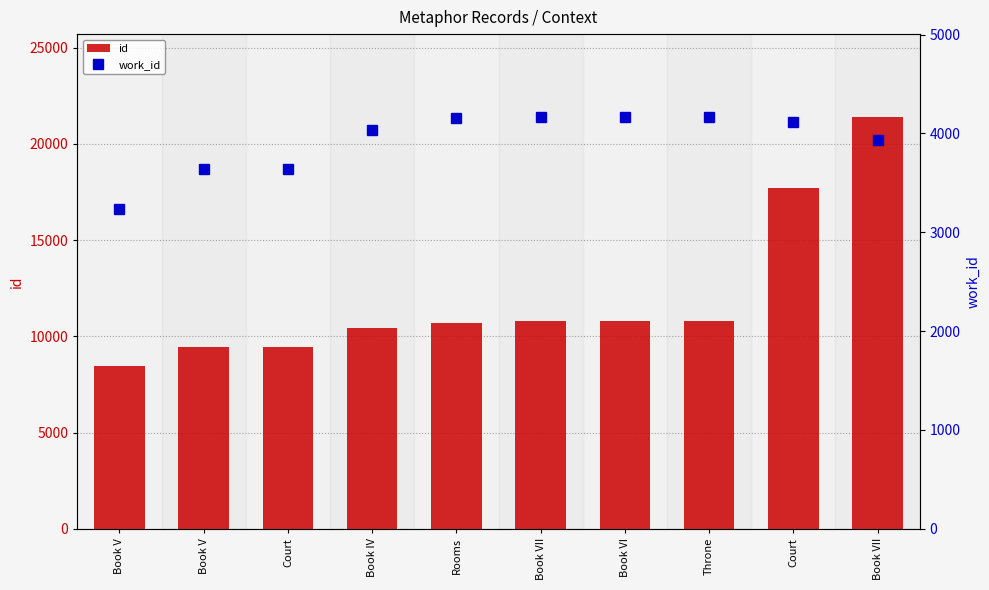

At how many categories does at least one series exceed 6422?

10